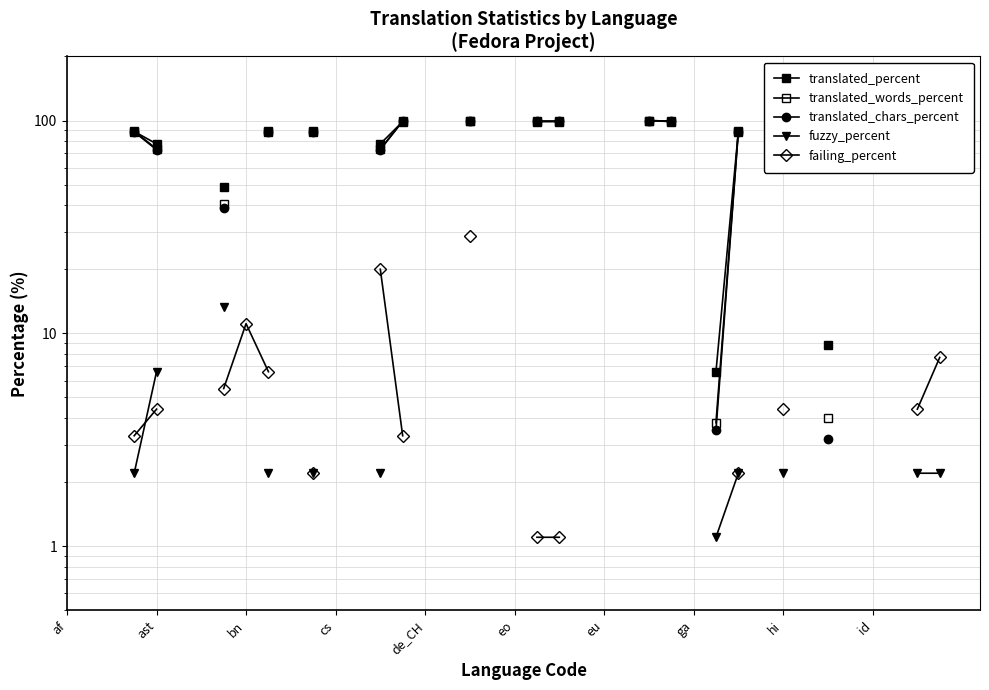

The value of translated_chars_percent at 18 is 162.2. True or false?

False